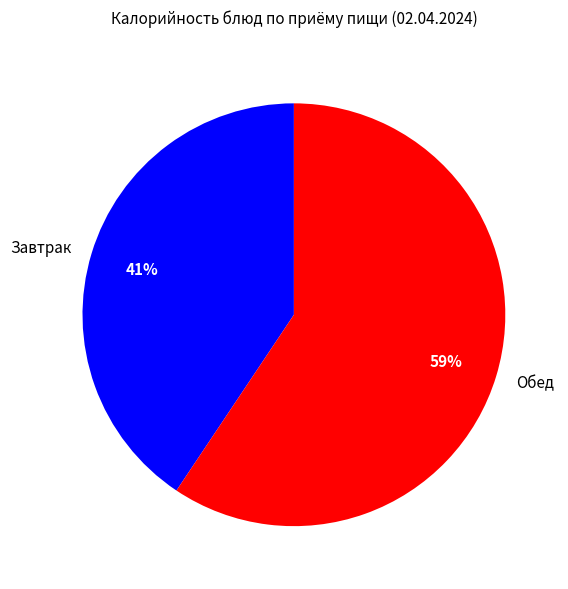

Which has a higher value, Обед or Завтрак?

Обед